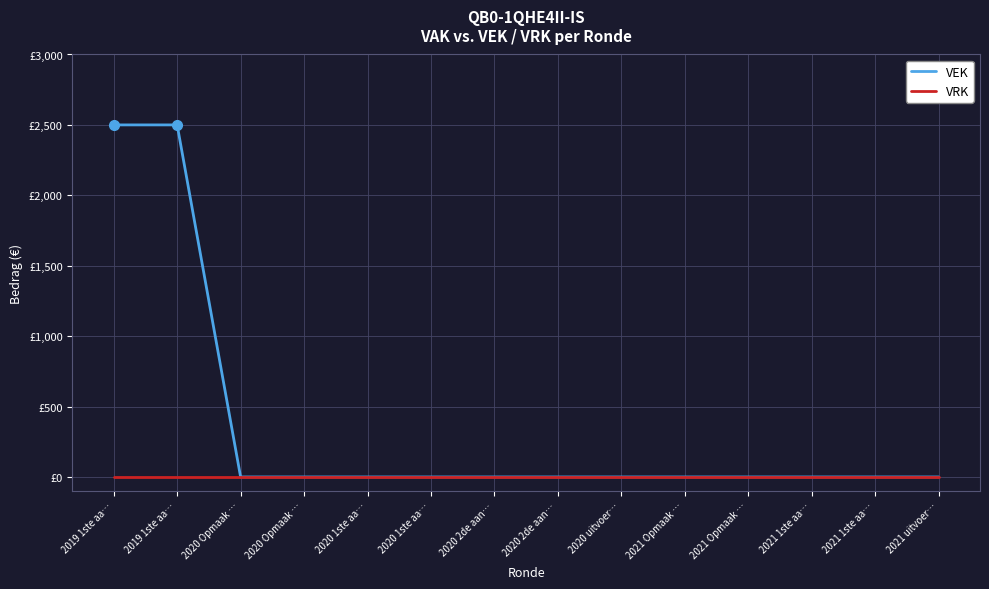

What are all the series names shown in the legend?

VEK, VRK